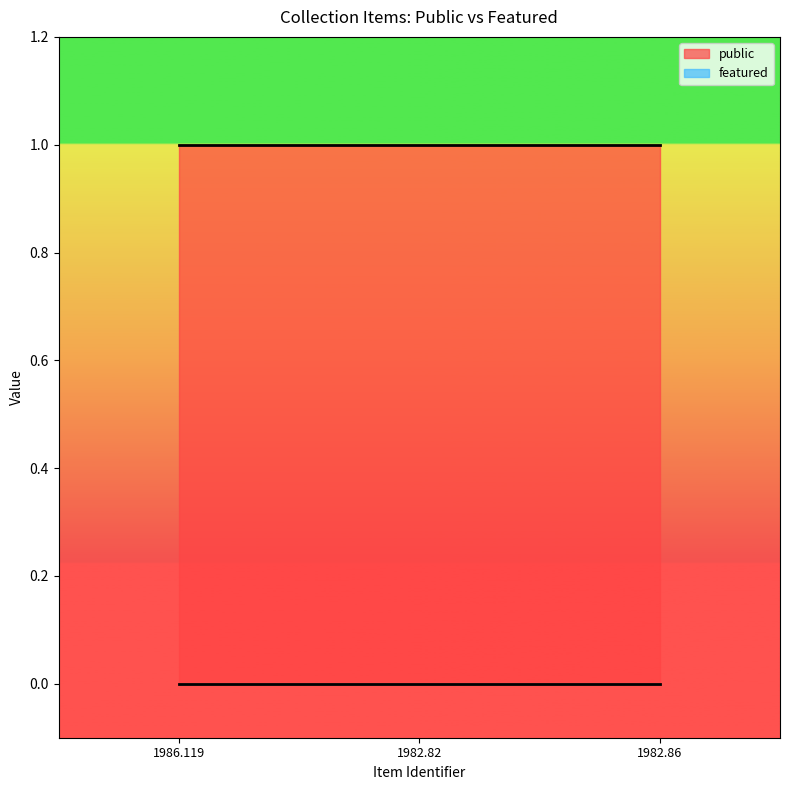

Between 1982.82 and 1986.119, which is larger?

1982.82